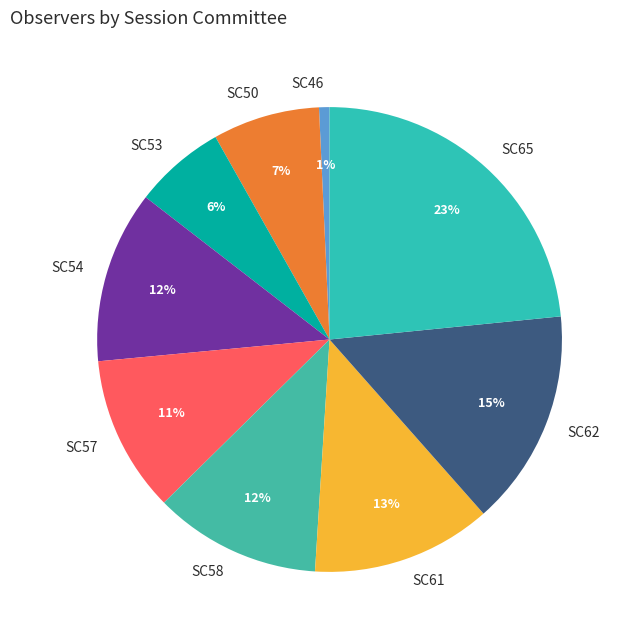

Is there a majority slice in this chart?

No